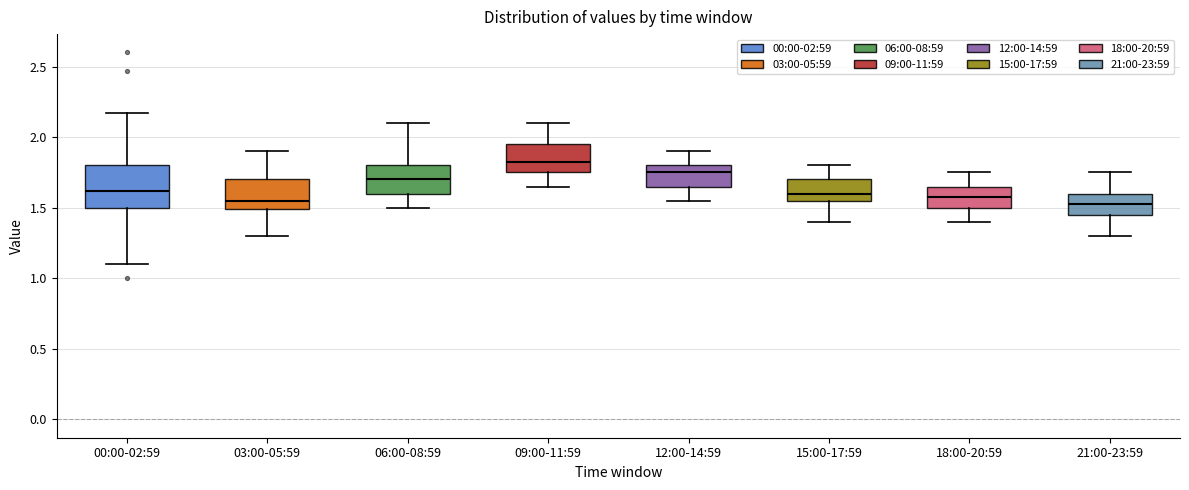

Reading left to right, transcribe this box plot: for each box, give where its median line is, the range the box spans, and where its two whiskers end, as read against the y-axis. The values are not printed on the chart, so give them approximately, as read against the axis.

00:00-02:59: median 1.60, box 1.50 to 1.80, whiskers 1.10 to 2.15
03:00-05:59: median 1.55, box 1.50 to 1.70, whiskers 1.30 to 1.90
06:00-08:59: median 1.70, box 1.60 to 1.80, whiskers 1.50 to 2.10
09:00-11:59: median 1.85, box 1.75 to 1.95, whiskers 1.65 to 2.10
12:00-14:59: median 1.75, box 1.65 to 1.80, whiskers 1.55 to 1.90
15:00-17:59: median 1.60, box 1.55 to 1.70, whiskers 1.40 to 1.80
18:00-20:59: median 1.60, box 1.50 to 1.65, whiskers 1.40 to 1.75
21:00-23:59: median 1.55, box 1.45 to 1.60, whiskers 1.30 to 1.75